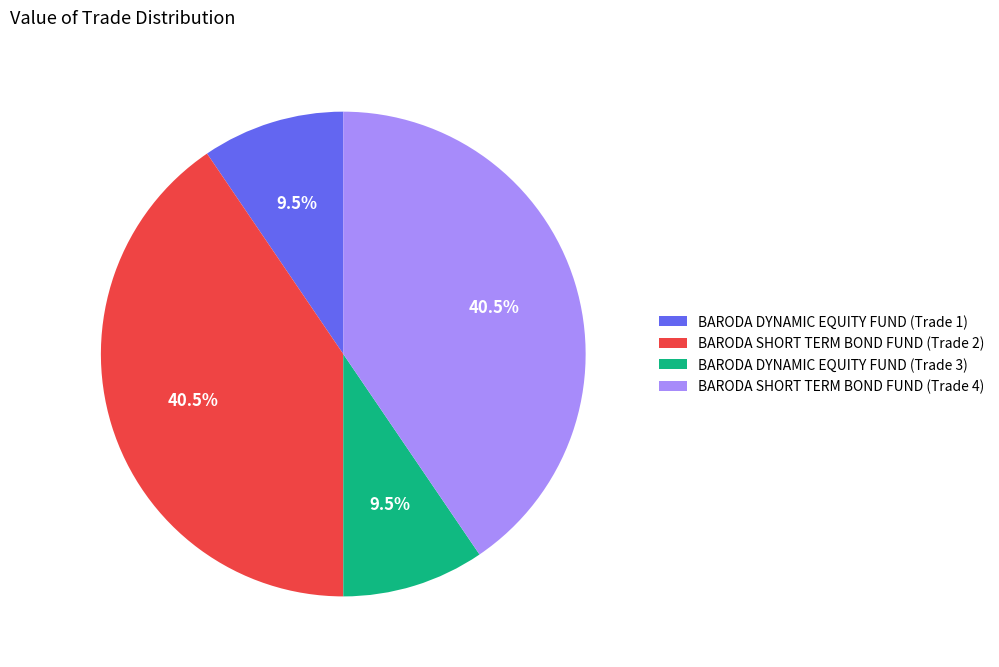

Is the sum of BARODA DYNAMIC EQUITY FUND (Trade 1) and BARODA DYNAMIC EQUITY FUND (Trade 3) greater than half?

No